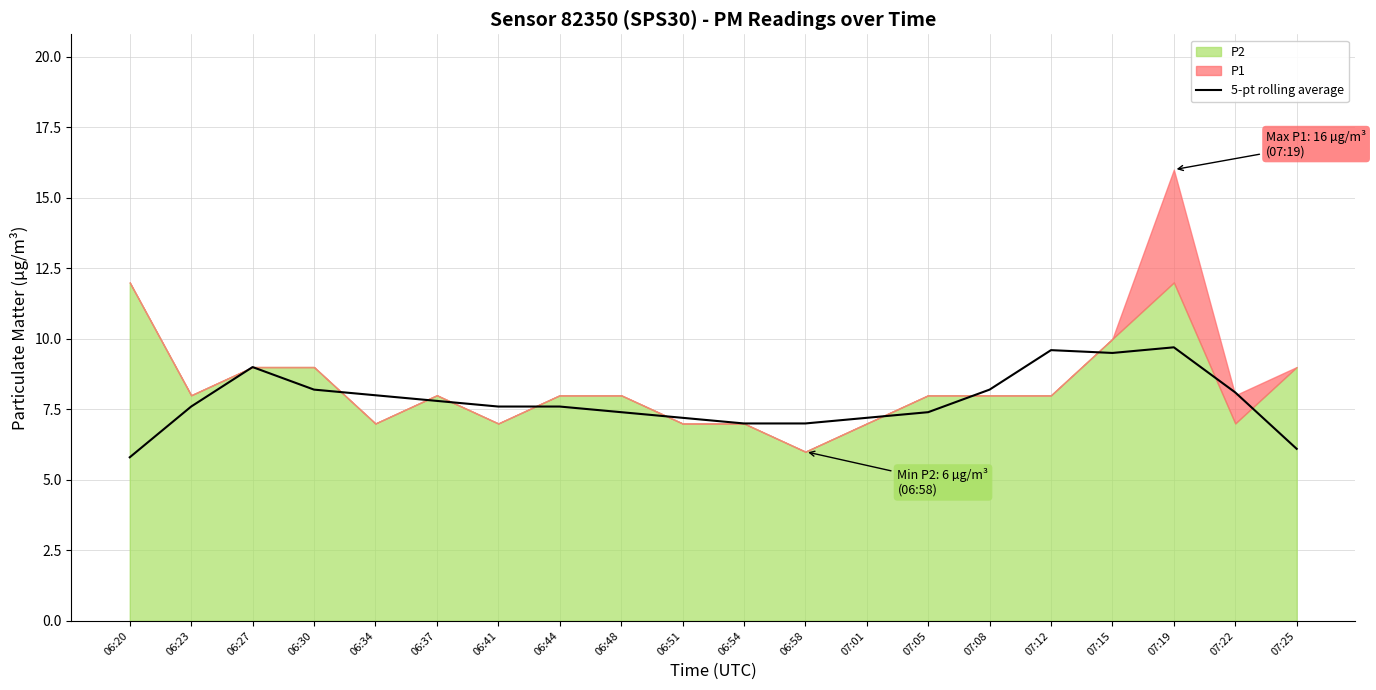

Reading left to right, what are all the values shown in this chart?

5.8	7.6	9.0	8.2	8.0	7.8	7.6	7.6	7.4	7.2	7.0	7.0	7.2	7.4	8.2	9.6	9.5	9.7	8.1	6.1